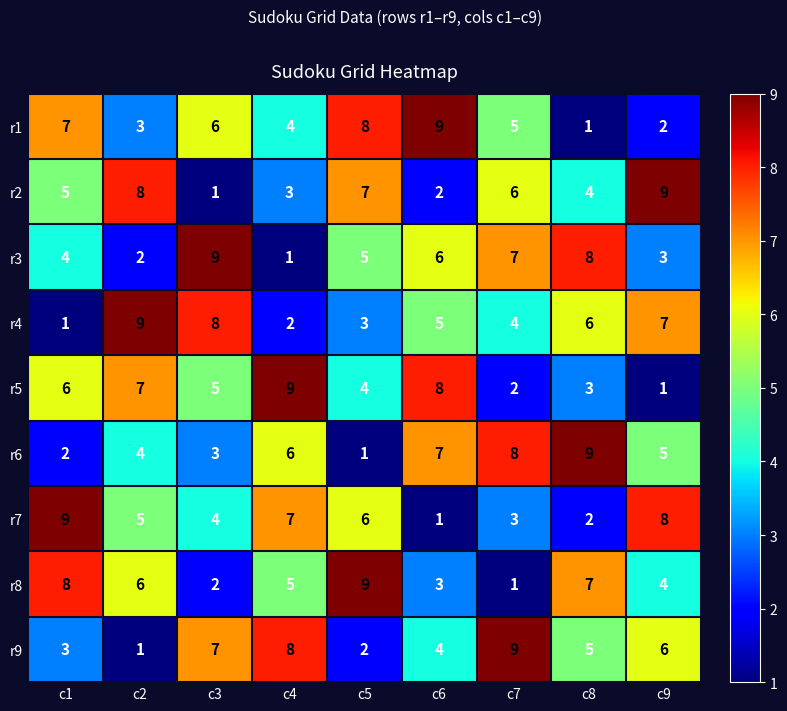

Rank the series at c1 from highest to lowest value.

r7, r8, r1, r5, r2, r3, r9, r6, r4